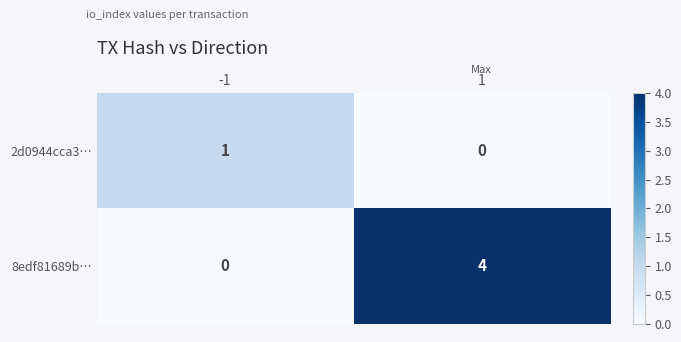

List the series in order of their peak value, lowest first.

2d0944cca3…, 8edf81689b…